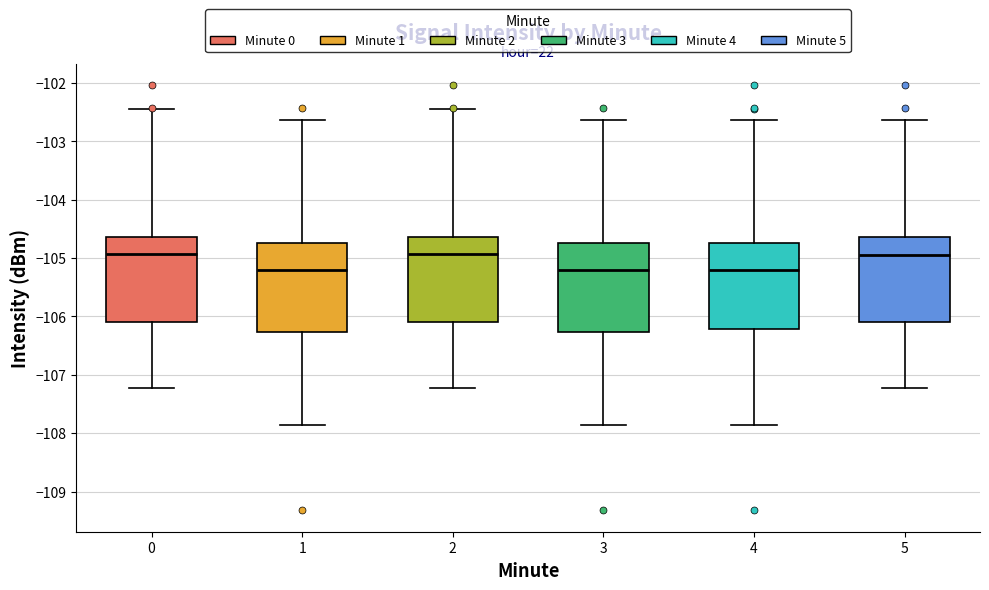

Where is the upper edge of the box at x = 0 on the y-axis? The values are not printed on the chart, so give them approximately, as read against the axis.

-104.6